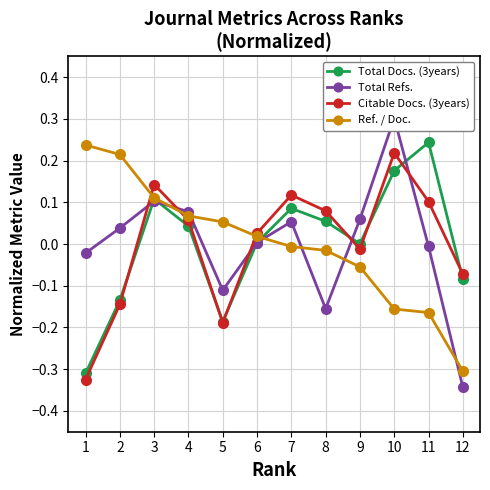

Is the value of Total Docs. (3years) at 7 greater than the value of Ref. / Doc. at 12?

Yes